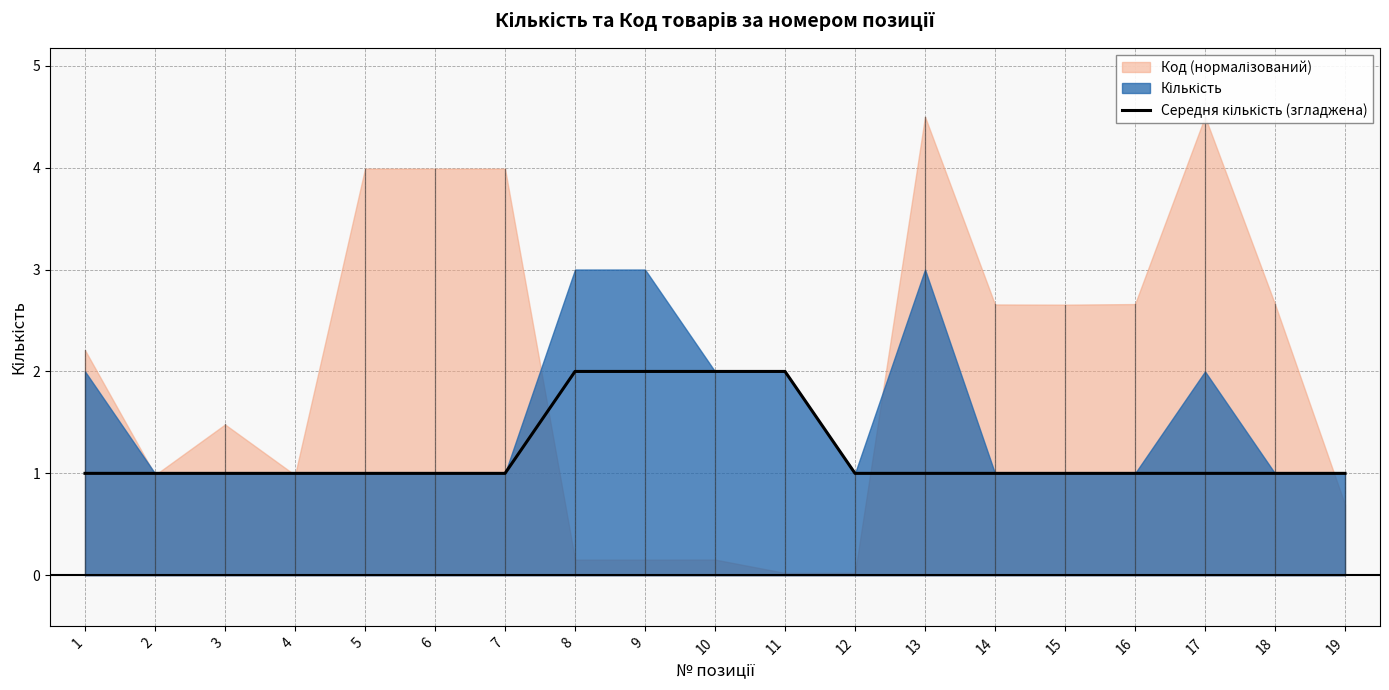

What is the difference between the second highest and minimum values?

1